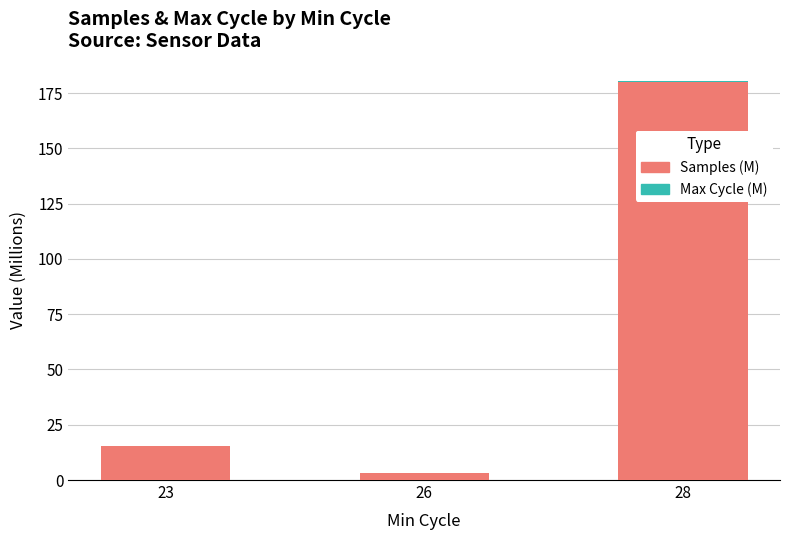

At which category is the sum across all series the highest?

28